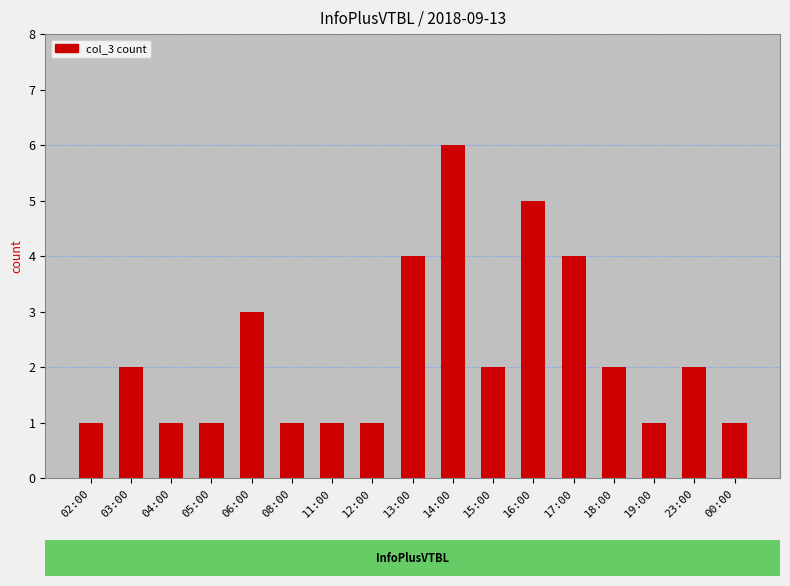

What is the difference between the maximum and minimum values?

5